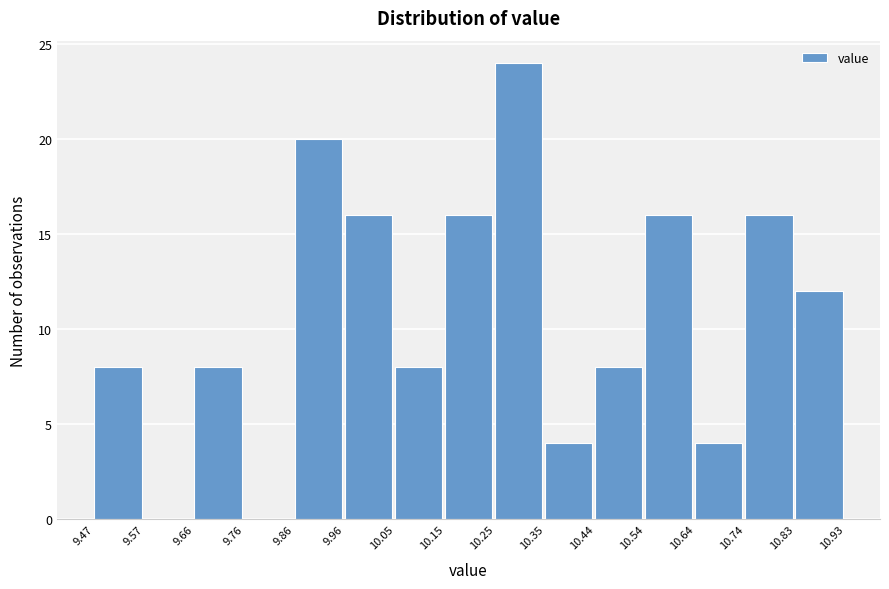

Over which range of the x-axis is the bar tallest?

10.25 to 10.35